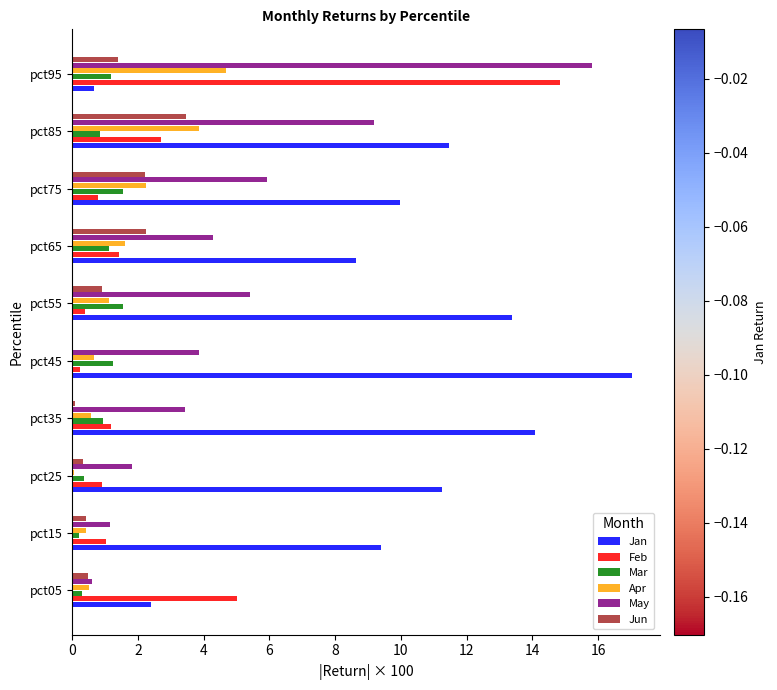

The Apr series shows 0.0 at pct25. True or false?

True